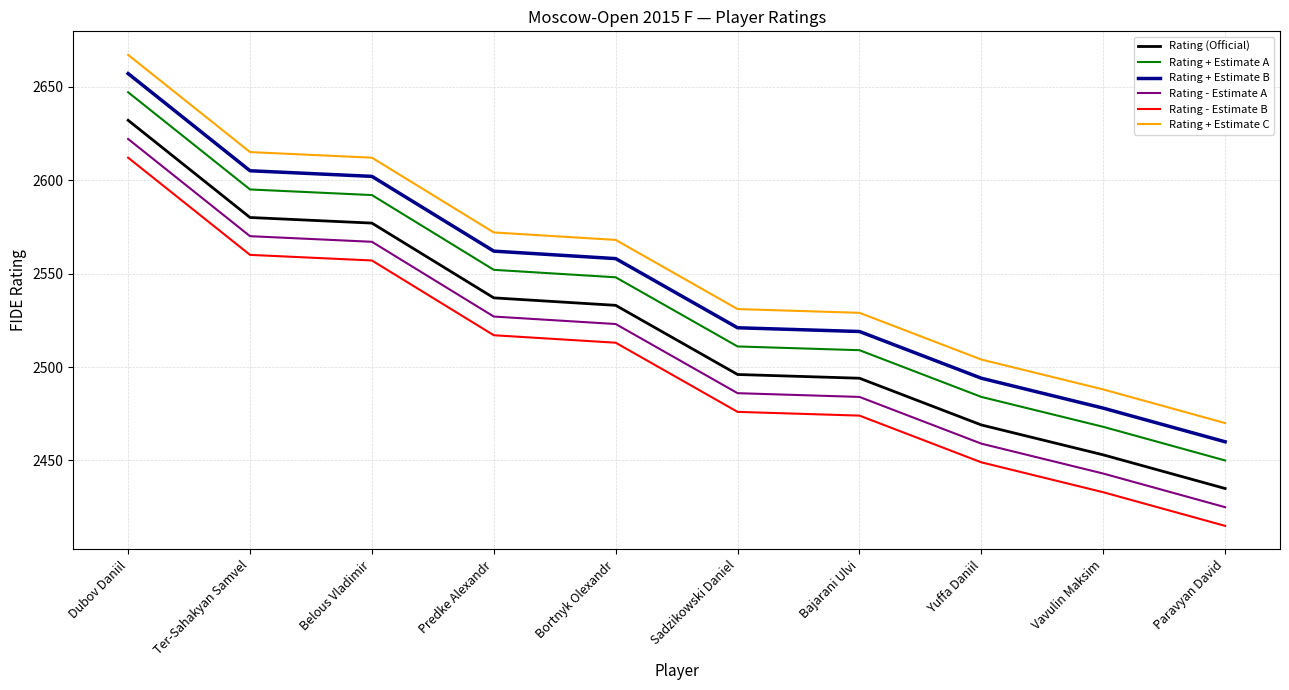

Rank the series by their average value, from highest to lowest.

Rating + Estimate C, Rating + Estimate B, Rating + Estimate A, Rating (Official), Rating - Estimate A, Rating - Estimate B